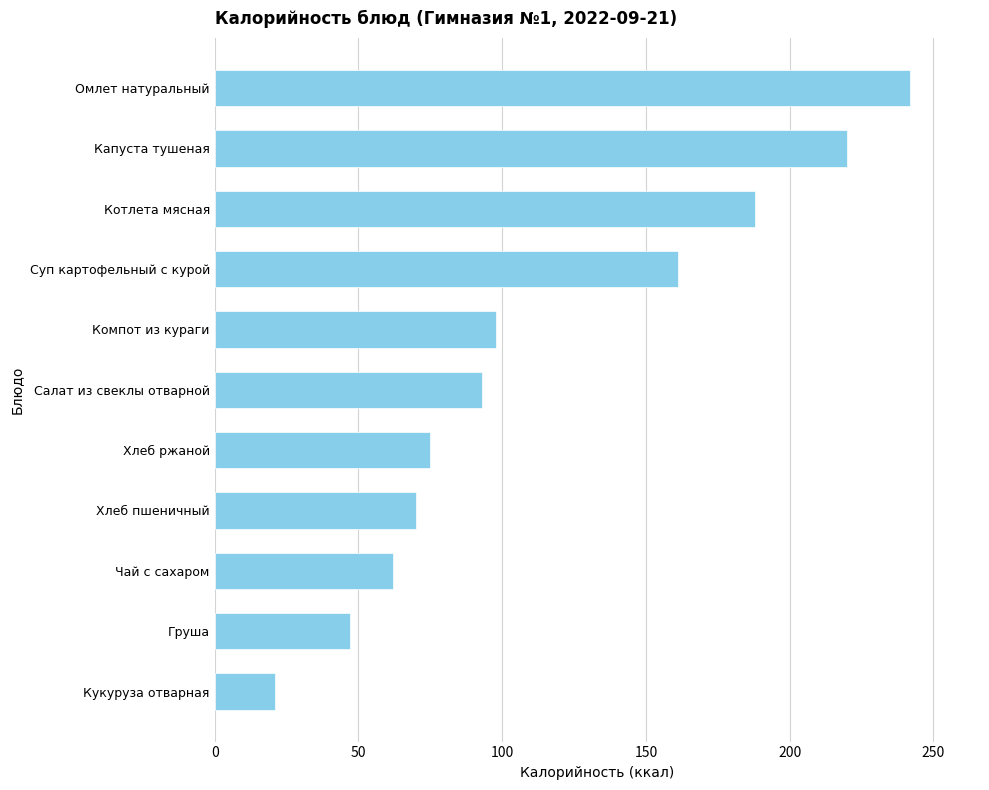

Between Кукуруза отварная and Груша, which is larger?

Груша